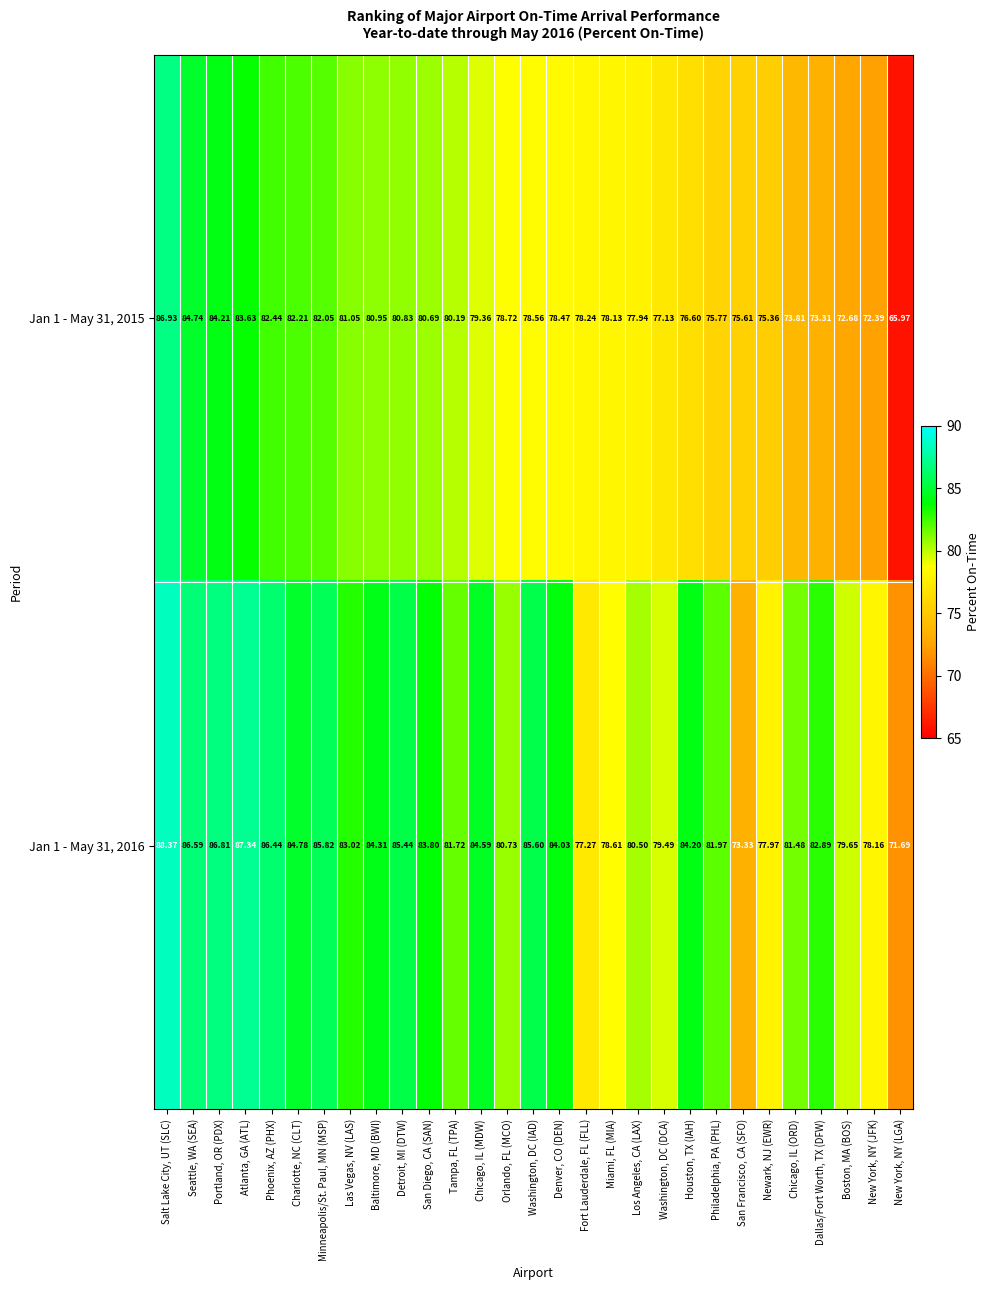

At which label does Jan 1 - May 31, 2016 reach its peak?

Salt Lake City, UT (SLC)